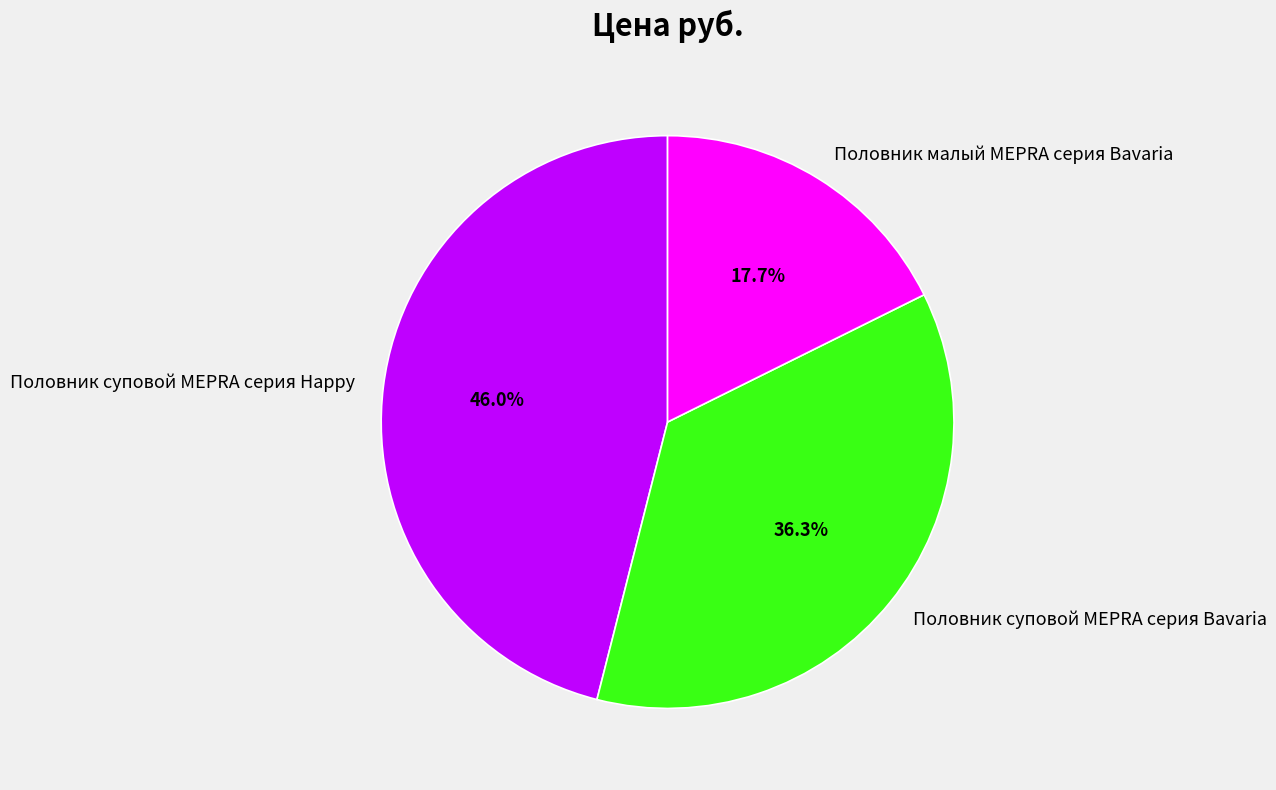

Which category has the smallest portion of the pie?

Половник малый MEPRA серия Bavaria